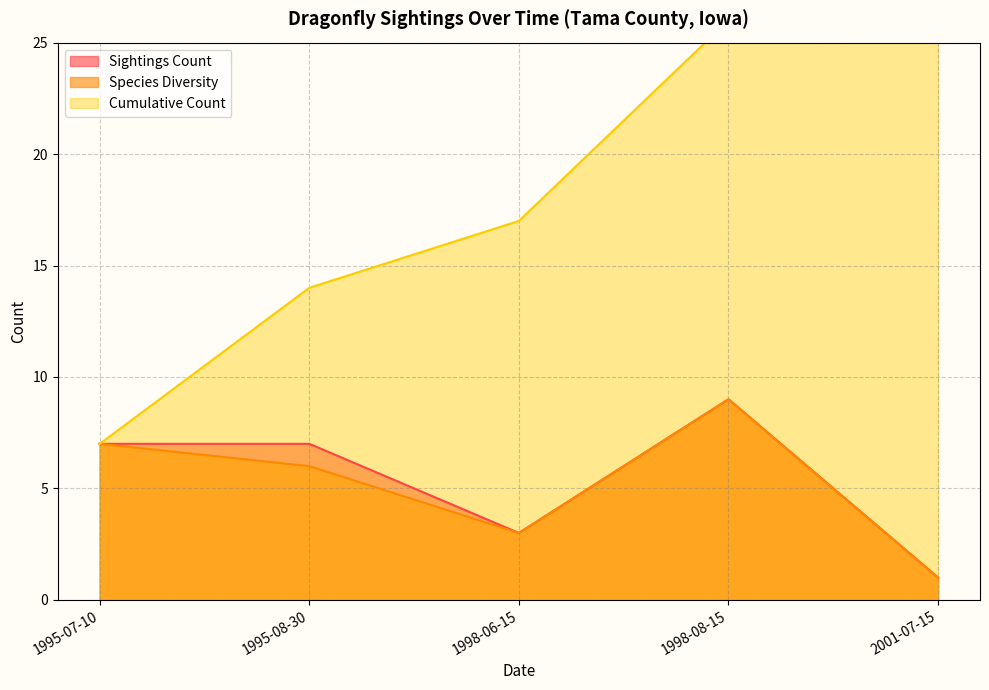

Which category has the lowest value in the Species Diversity series?

2001-07-15